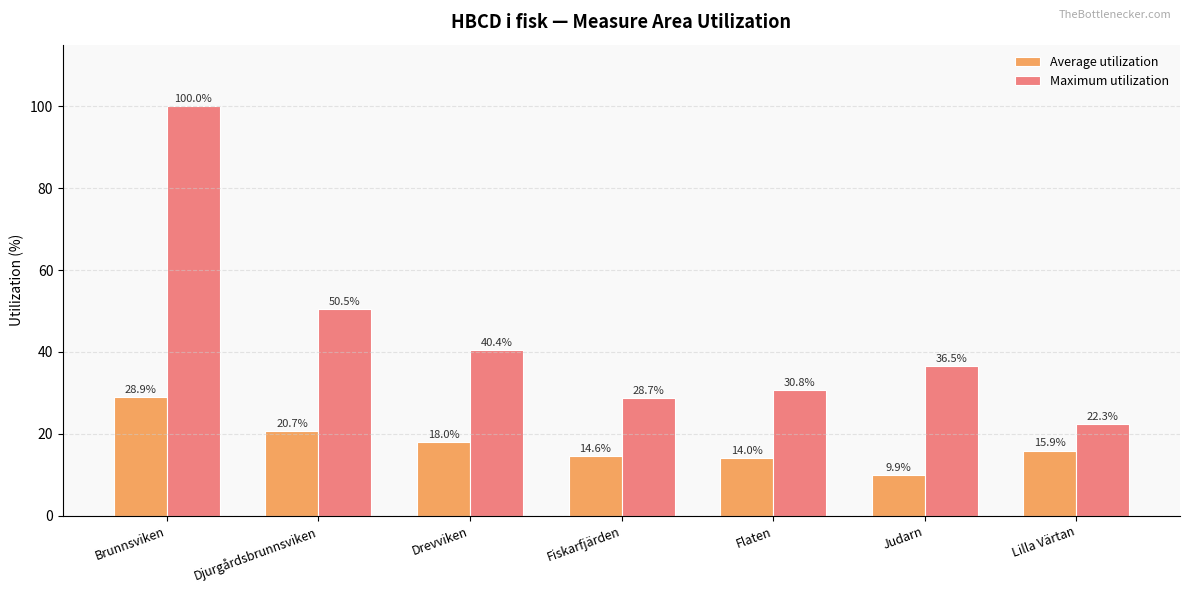

List the labels in order of Average utilization value, smallest first.

Judarn, Flaten, Fiskarfjärden, Lilla Värtan, Drevviken, Djurgårdsbrunnsviken, Brunnsviken